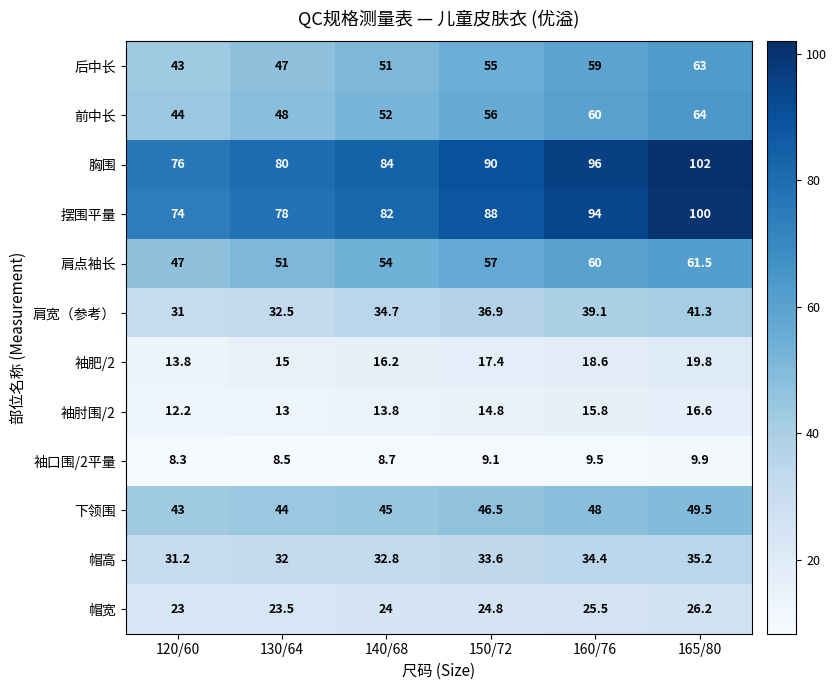

What is the spread (max minus min) of values at 160/76?

86.5